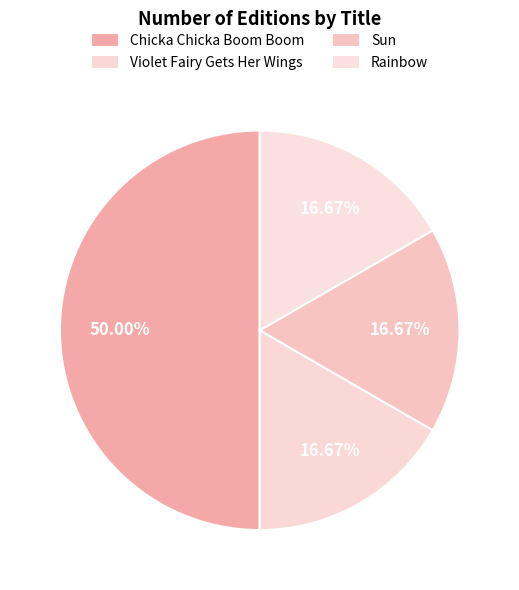

To the nearest percent, what is the average slice percentage?

25%